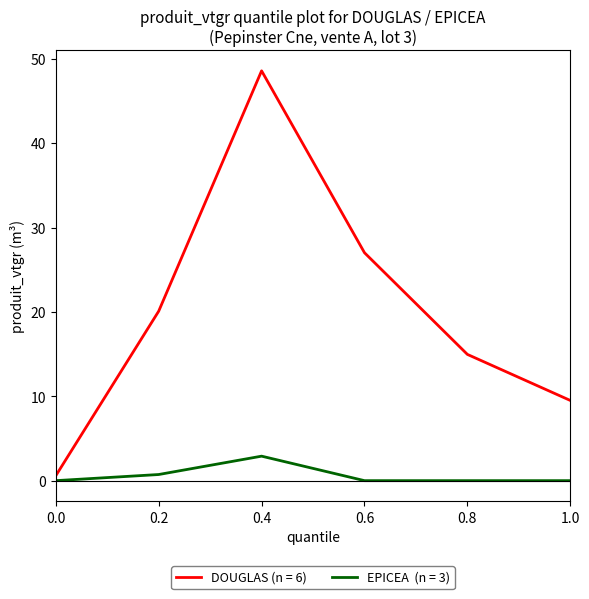

What is the total value across all series at 0.4?

51.5